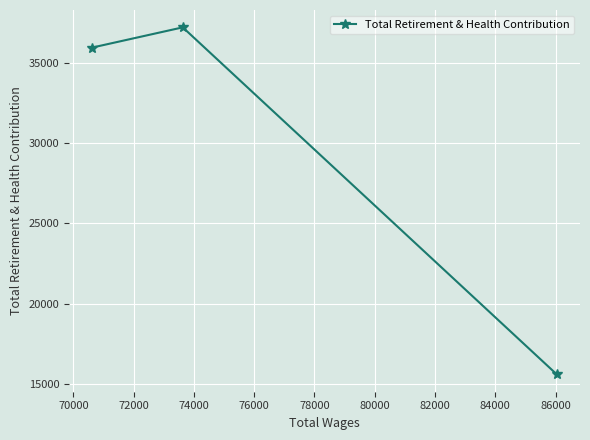

Reading right to left, list all the values displayed in this chart.

15601	37206	35948